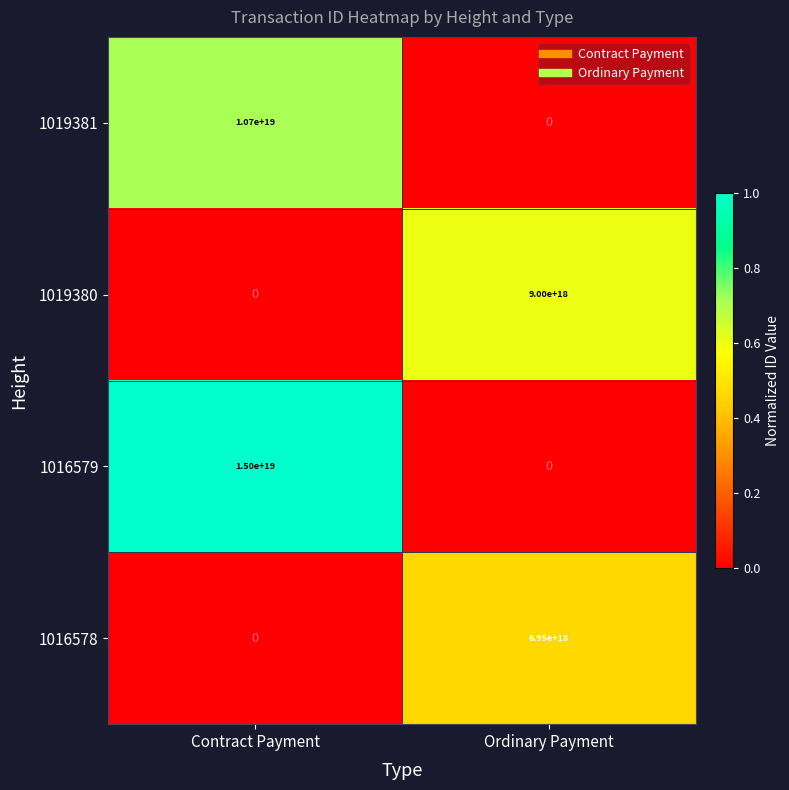

Where is 1016578 nearest to the value 3475000000000000000?

Contract Payment